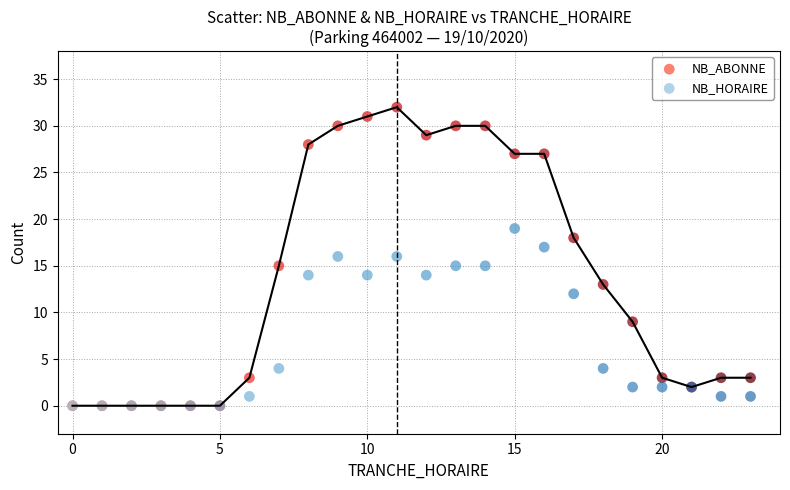

What are all the series names shown in the legend?

NB_ABONNE, NB_HORAIRE